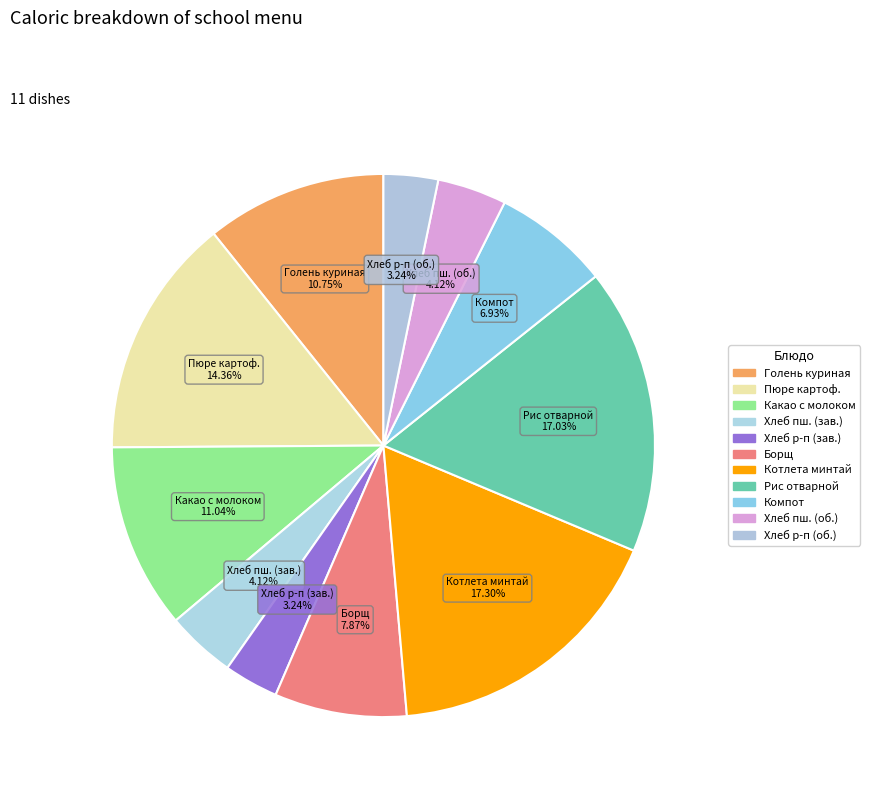

How many slices are in this pie chart?

11